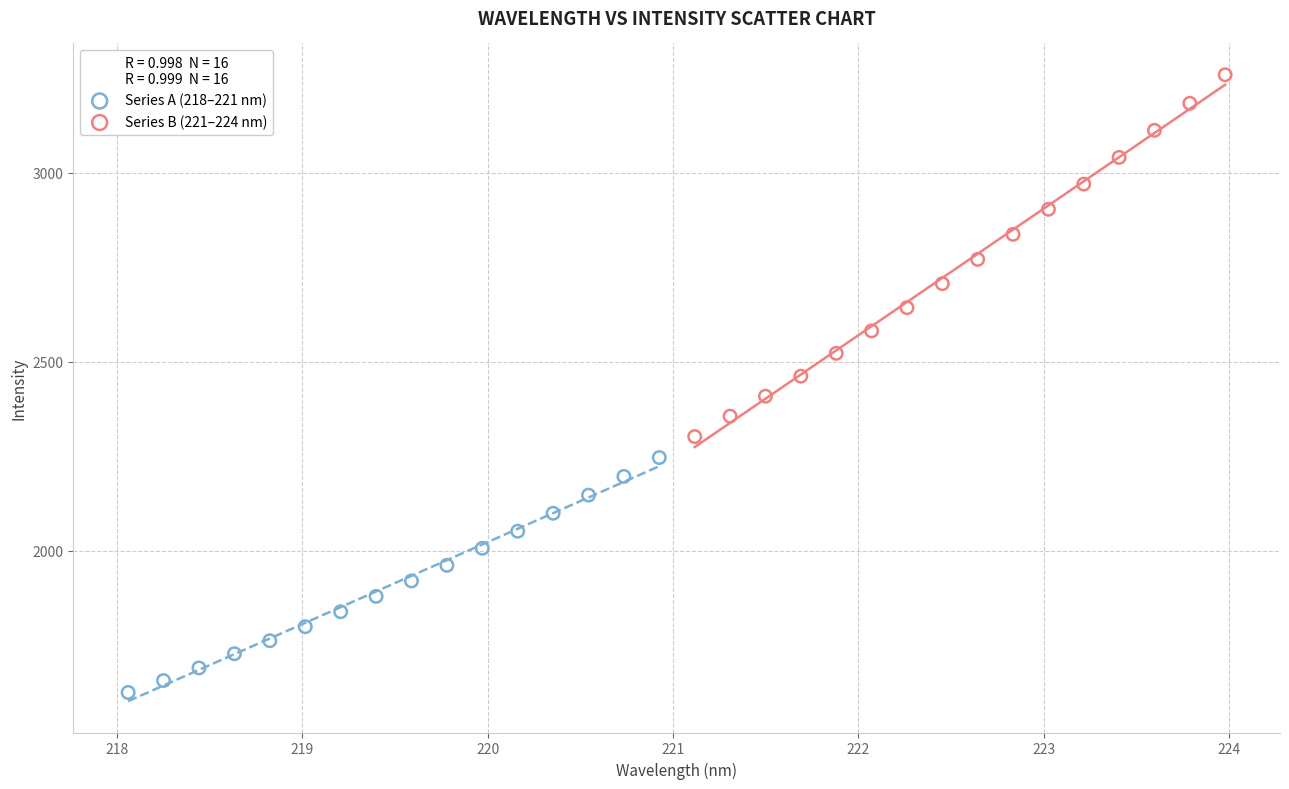

Which series contains the lowest Y value?

Series A (218–221 nm)